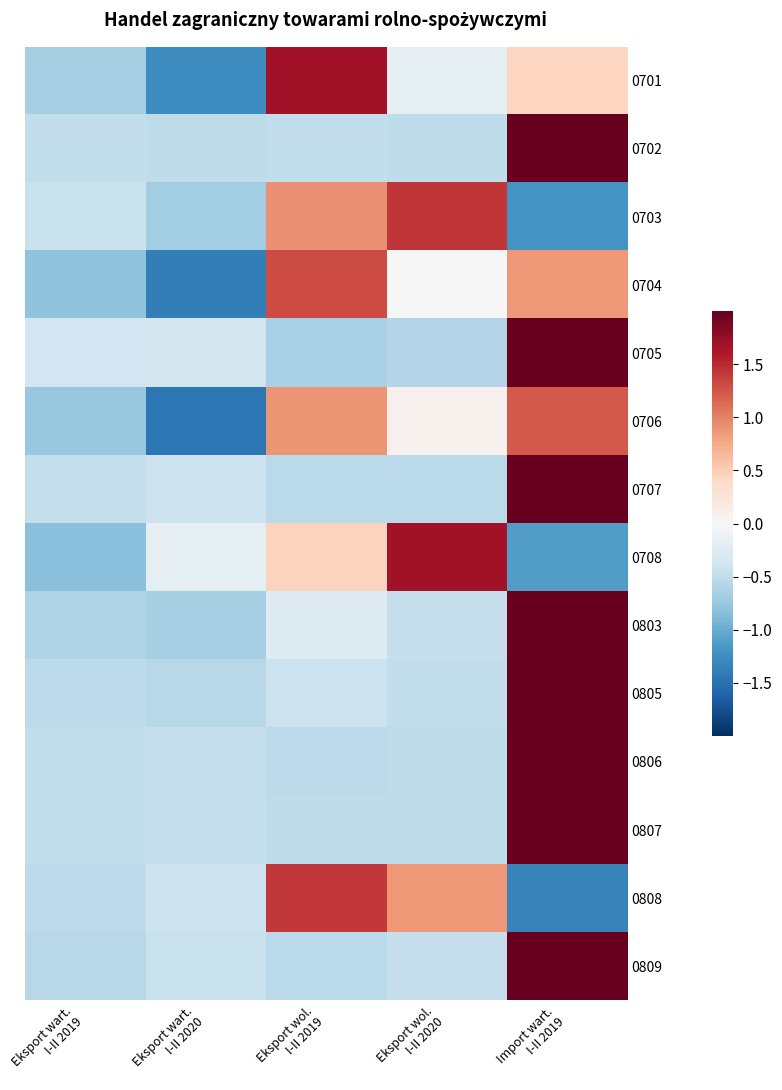

Between Eksport wol.
I-II 2019 and Eksport wol.
I-II 2020, which is larger?

Eksport wol.
I-II 2019